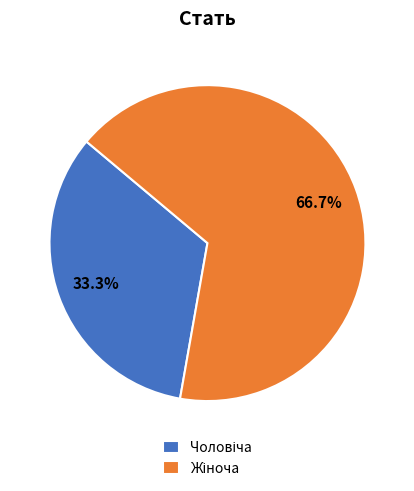

What percentage is the Жіноча slice, to the nearest percent?

67%